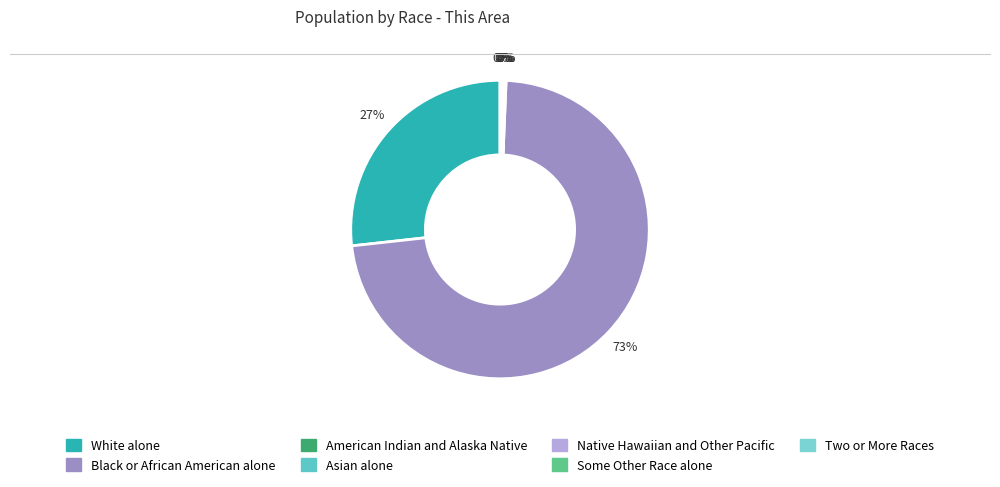

How many segments does this pie chart have?

7